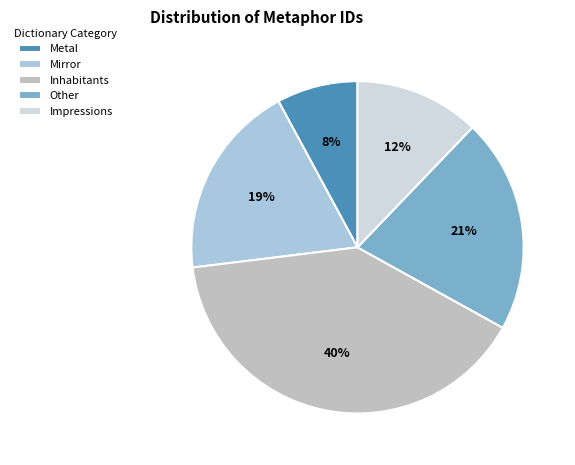

To the nearest percent, what is the difference between the largest and smallest slice percentages?

32%